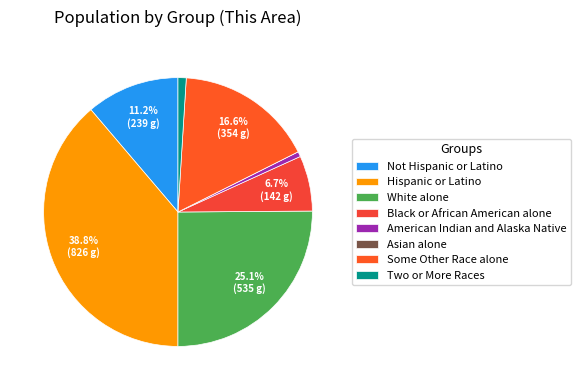

Is it true that Two or More Races is 1% of the pie?

True